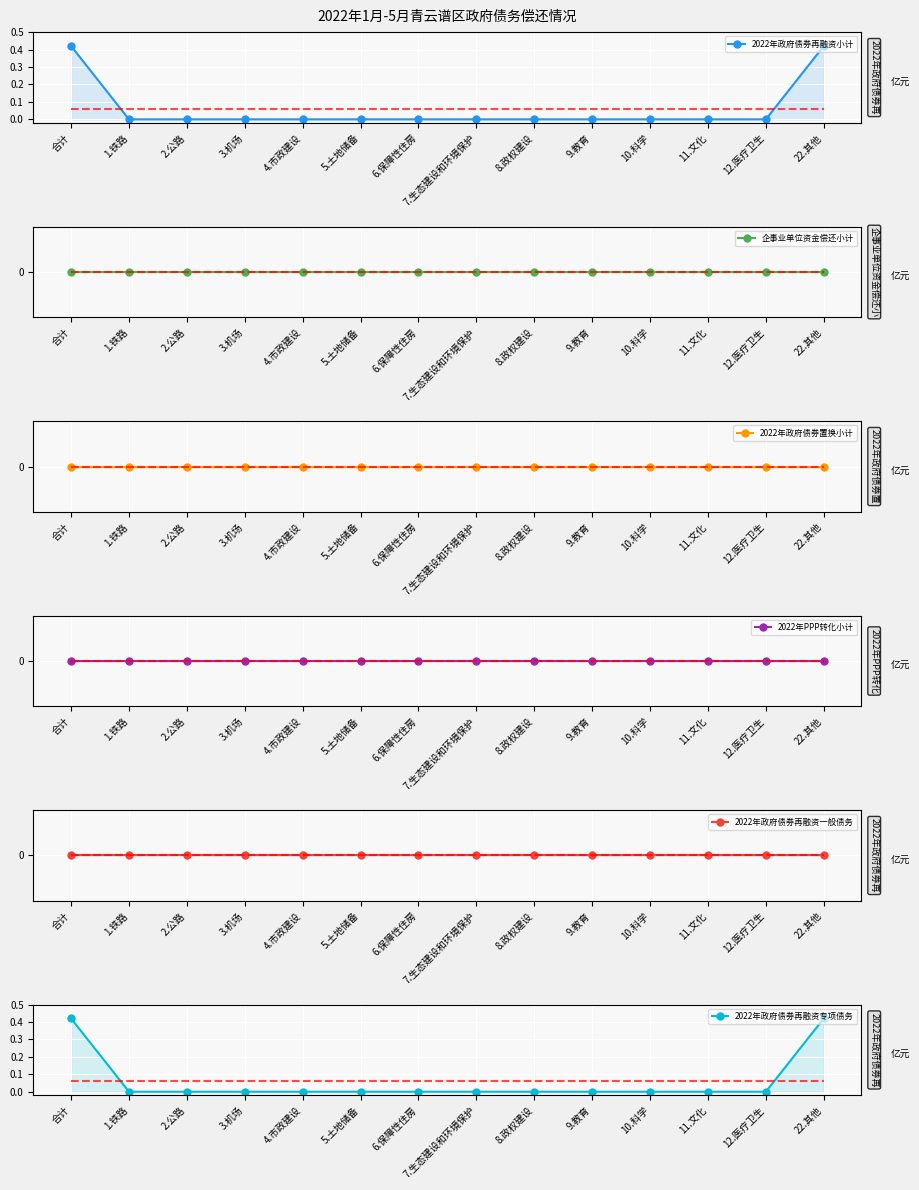

The value of 2022年政府债券再融资小计 at 12.医疗卫生 is -0.2. True or false?

False